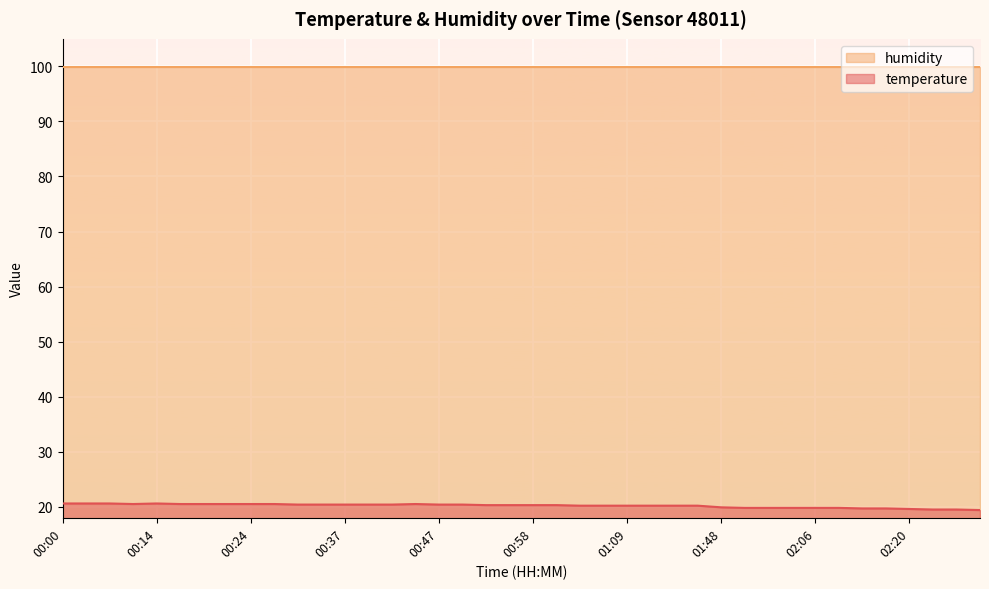

What is the label of the 7th point from the right?

02:09